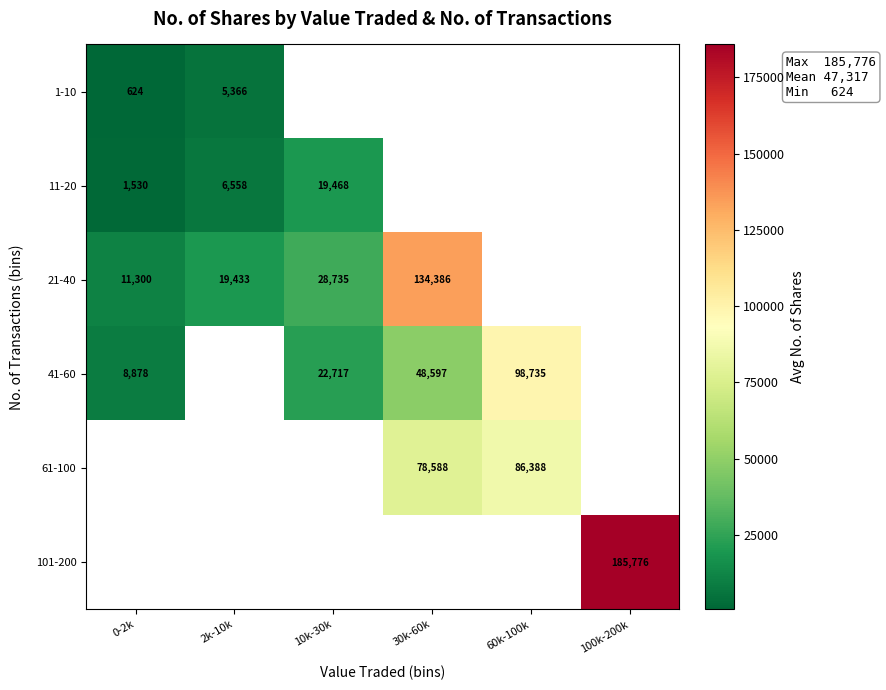

The 1-10 series shows 624.0 at 0-2k. True or false?

True